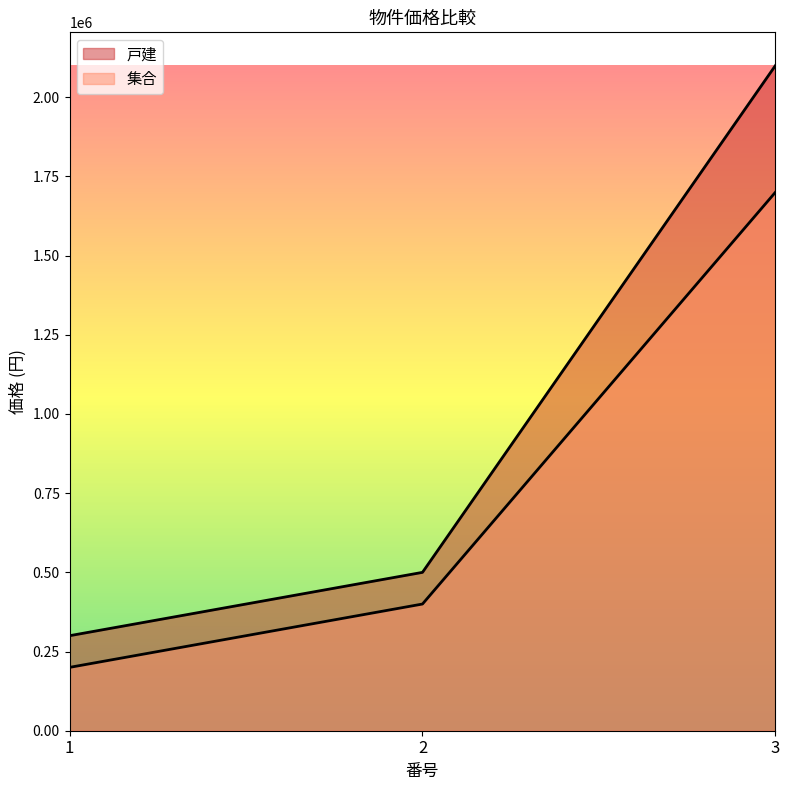

Rank the series by their average value, from highest to lowest.

戸建, 集合